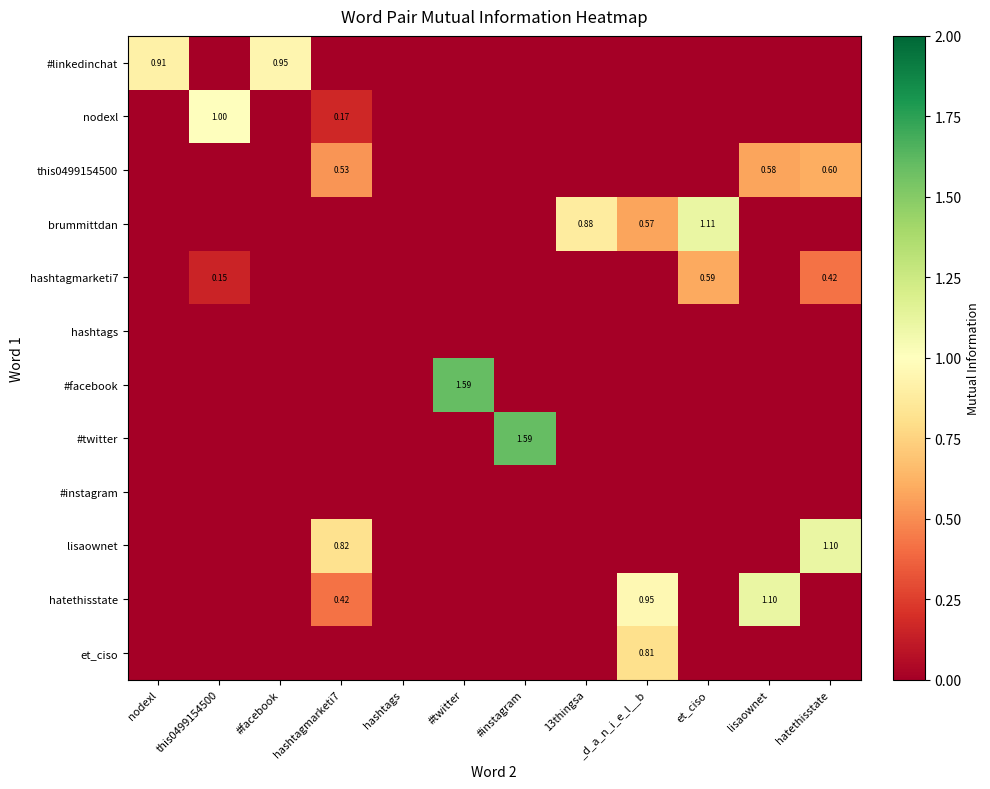

At how many categories does at least one series exceed 1?

6